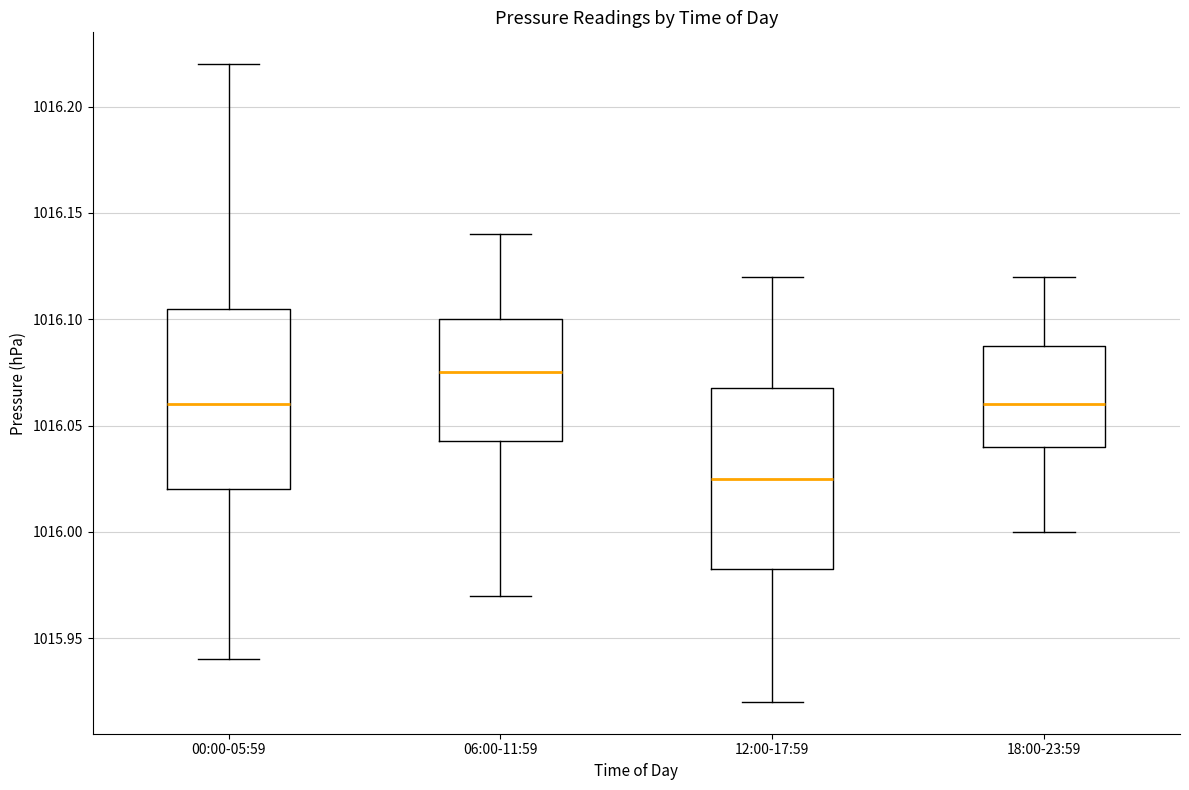

Reading left to right, read every box against the y-axis: the position of its median line, the range the box covers, and the ends of its whiskers. The values are not printed on the chart, so give them approximately, as read against the axis.

00:00-05:59: median 1016.060, box 1016.020 to 1016.105, whiskers 1015.940 to 1016.220
06:00-11:59: median 1016.075, box 1016.045 to 1016.100, whiskers 1015.970 to 1016.140
12:00-17:59: median 1016.025, box 1015.985 to 1016.070, whiskers 1015.920 to 1016.120
18:00-23:59: median 1016.060, box 1016.040 to 1016.090, whiskers 1016.000 to 1016.120